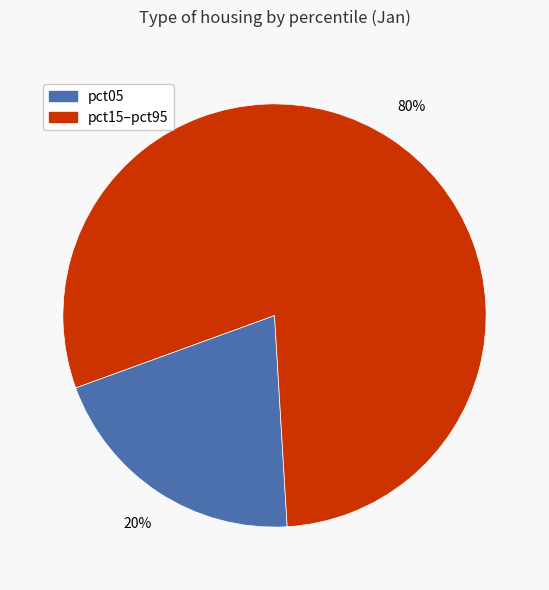

To the nearest percent, what is the average slice percentage?

50%